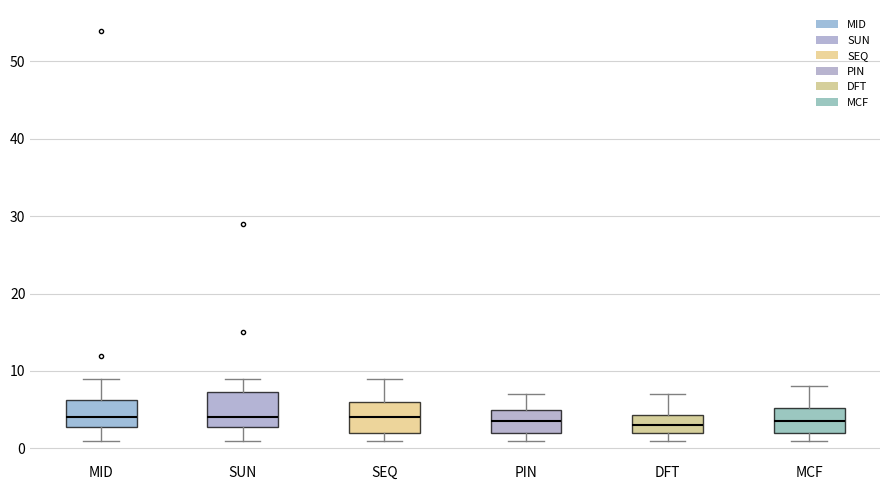

Reading left to right, read every box against the y-axis: the position of its median line, the range the box covers, and the ends of its whiskers. The values are not printed on the chart, so give them approximately, as read against the axis.

MID: median 4, box 3 to 6, whiskers 1 to 9
SUN: median 4, box 3 to 7, whiskers 1 to 9
SEQ: median 4, box 2 to 6, whiskers 1 to 9
PIN: median 4, box 2 to 5, whiskers 1 to 7
DFT: median 3, box 2 to 4, whiskers 1 to 7
MCF: median 4, box 2 to 5, whiskers 1 to 8